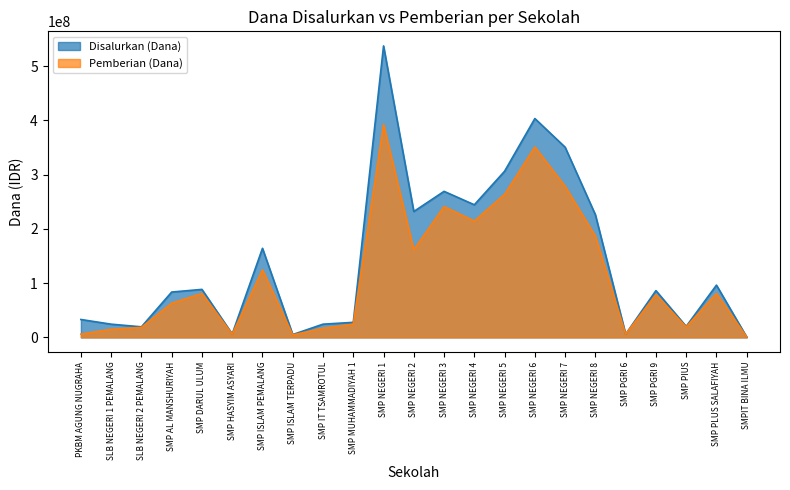

At which label is Pemberian (Dana) closest to 196687500?

SMP NEGERI 8